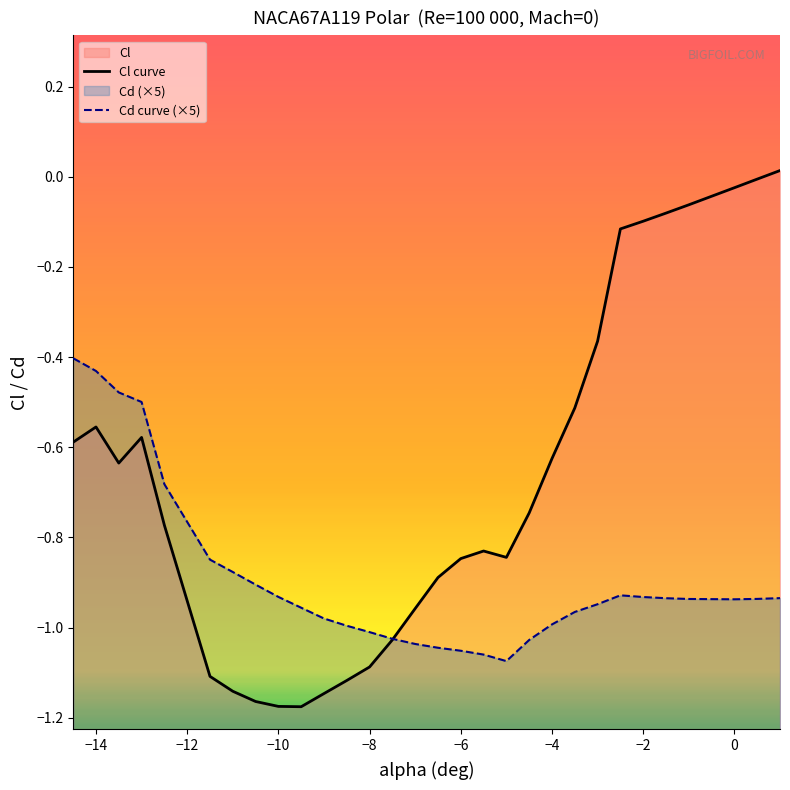

Which series has the largest total across all categories?

Cl curve